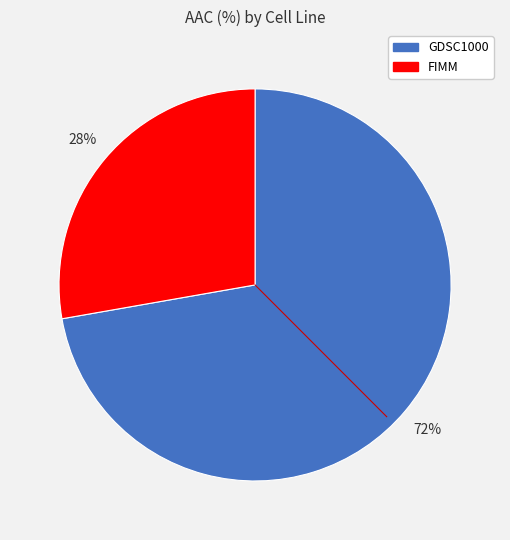

True or false: GDSC1000 accounts for 72% of the total.

True